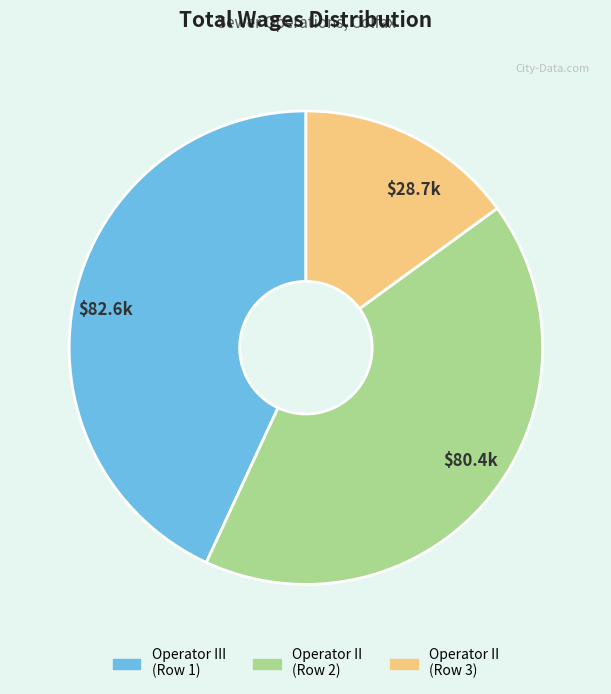

Which category has the smallest portion of the pie?

$28.7k